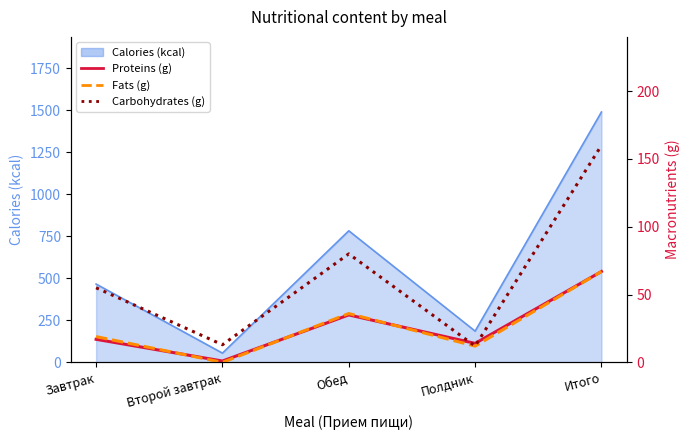

What is the sum of the Proteins values at Завтрак and Полдник?

31